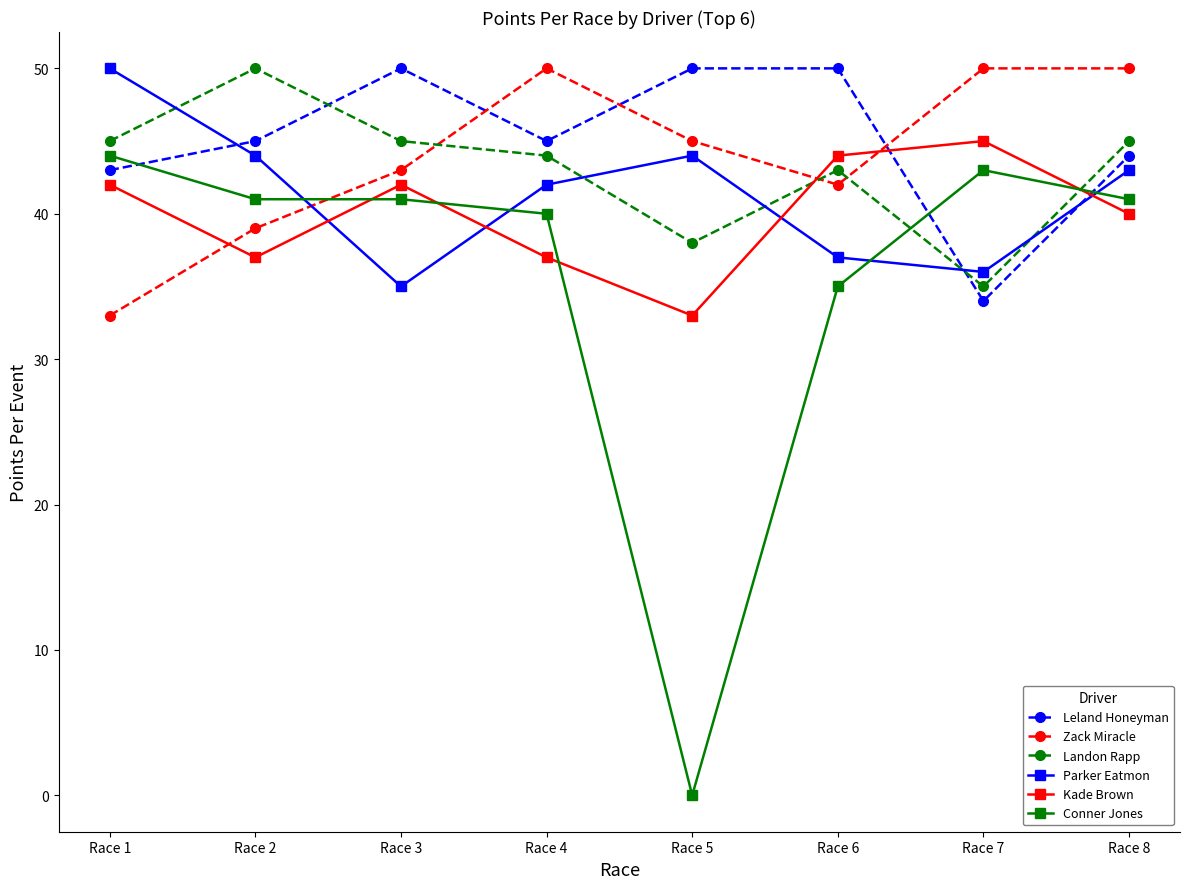

The Parker Eatmon series shows 58 at Race 8. True or false?

False